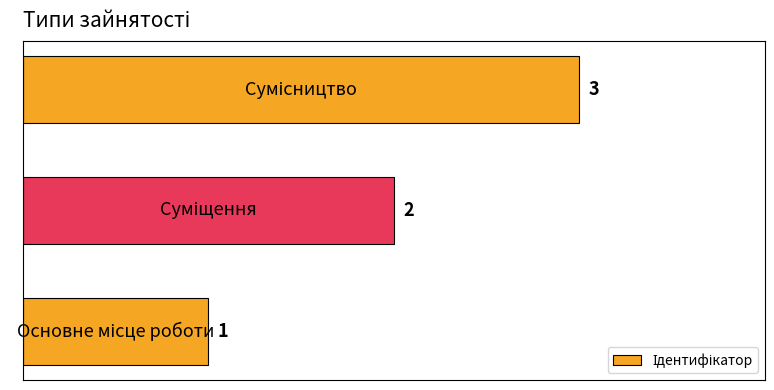

Does the chart contain stacked bars?

No